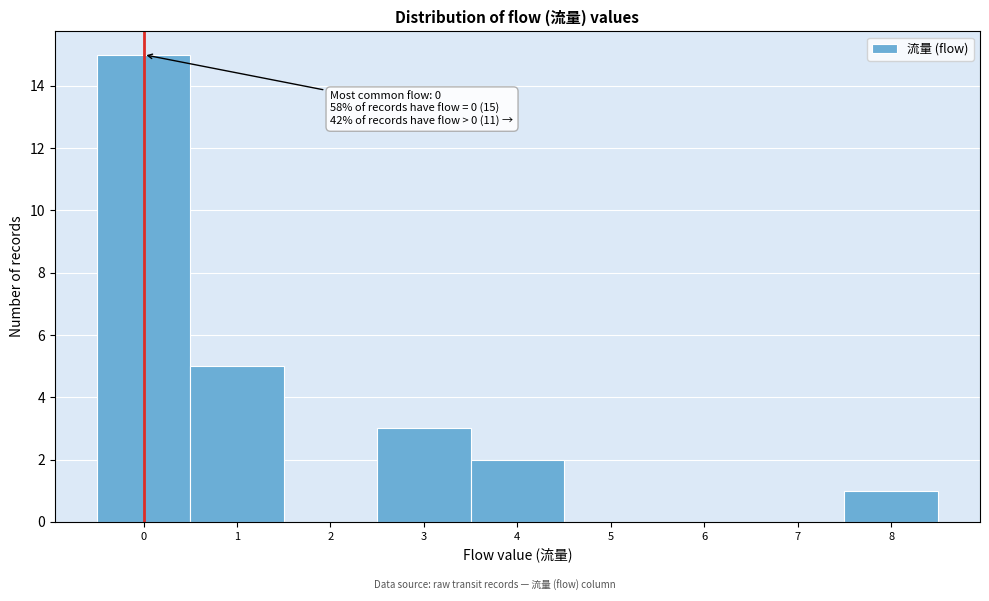

Over which range of the x-axis is the bar tallest?

-0.5 to 0.5